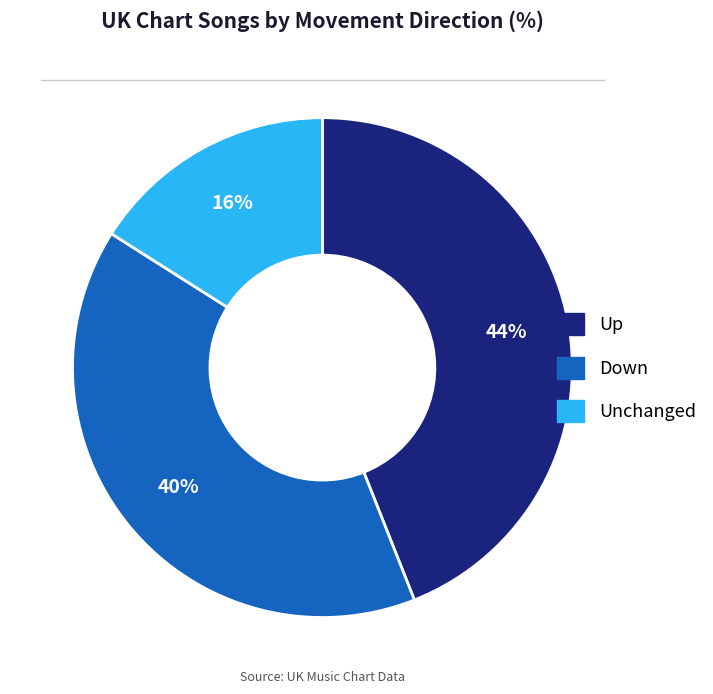

Is there any slice that represents more than half of the pie?

No